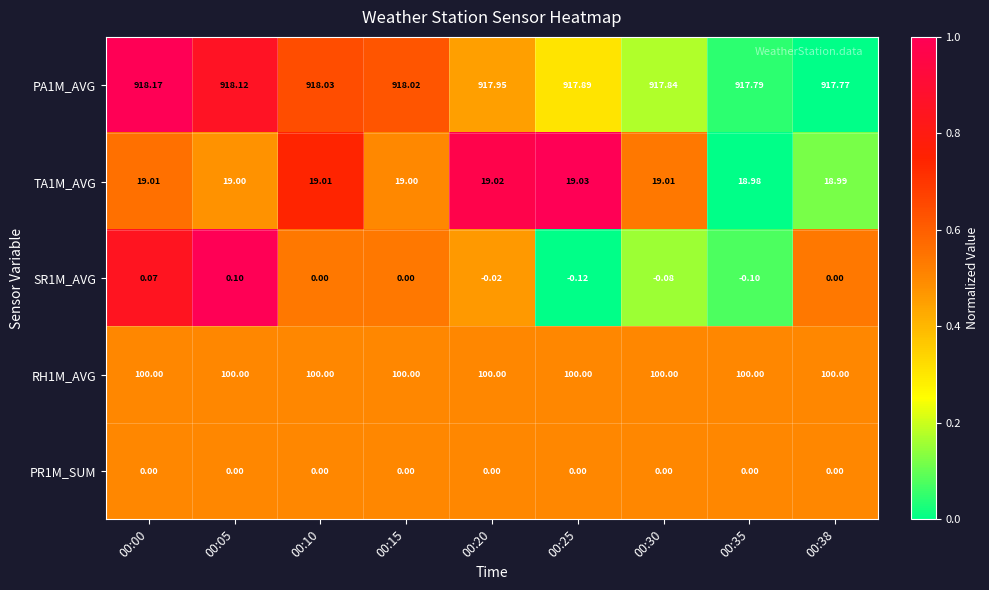

Is the value of SR1M_AVG at 00:00 greater than the value of RH1M_AVG at 00:35?

No